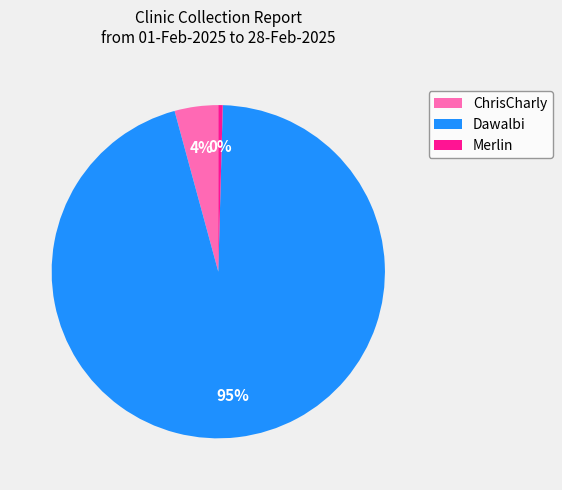

The Merlin slice represents 0% of the pie. True or false?

True